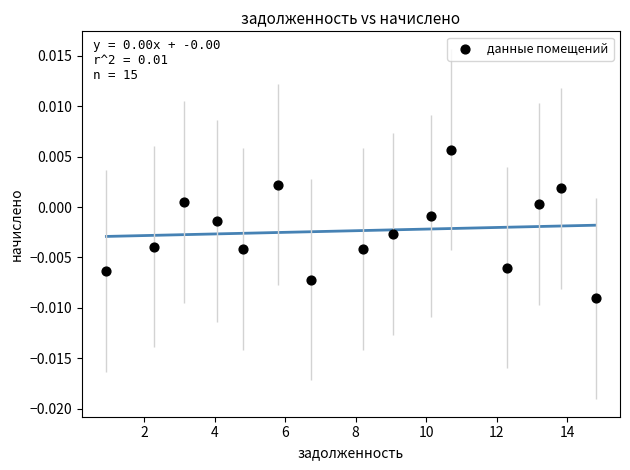

What is the range of X values (max minus min)?

13.9